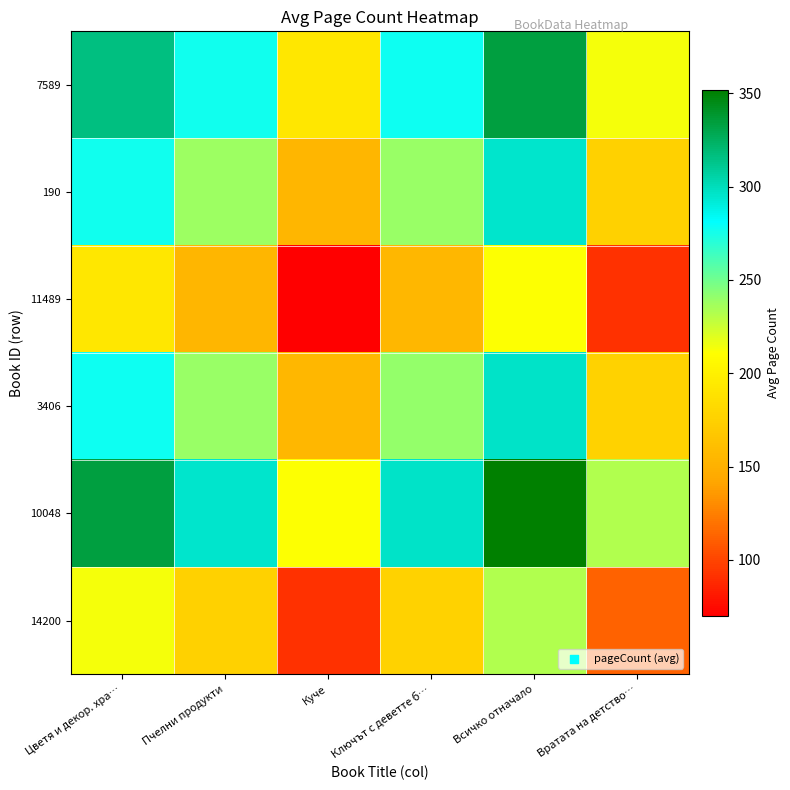

Which series has the widest spread of values?

7589